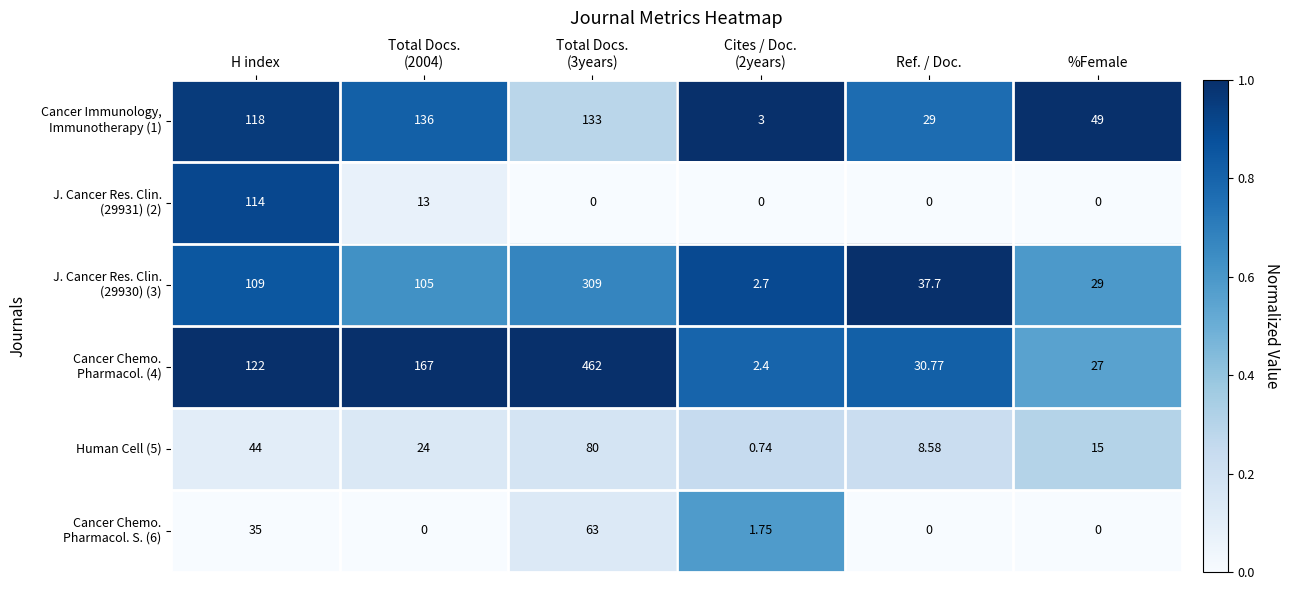

Count the number of categories in the chart.

6